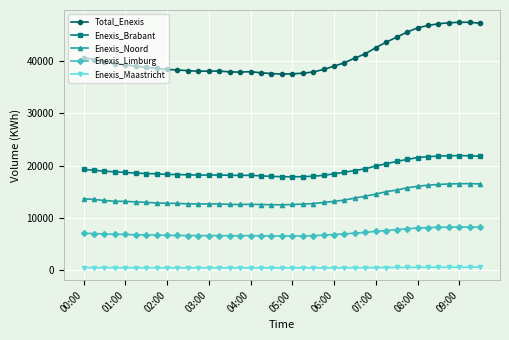

True or false: Enexis_Maastricht and Enexis_Brabant intersect in this chart.

False